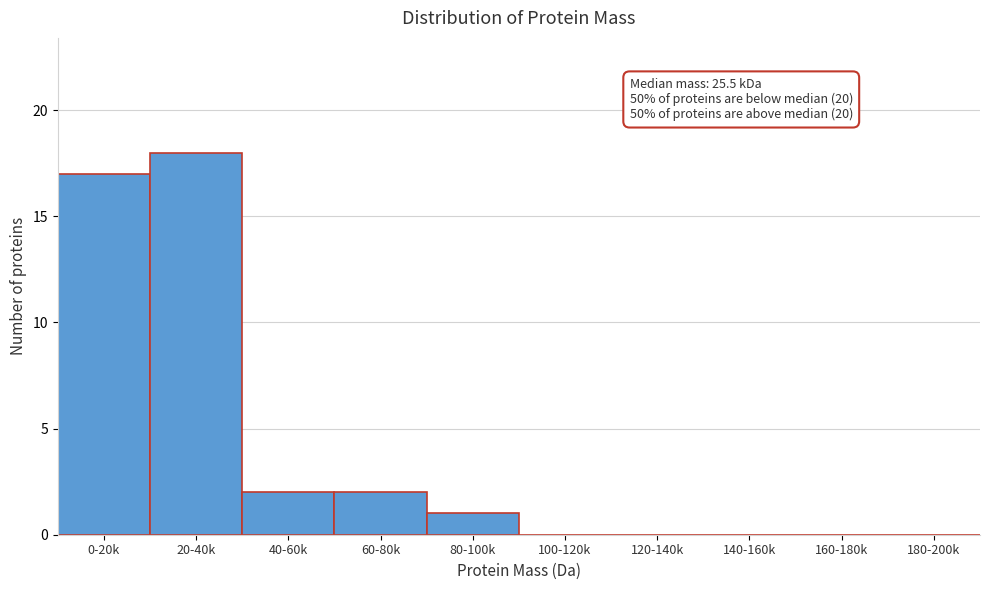

Reading left to right, what are all the values shown in this chart?

0-20k=17	20-40k=18	40-60k=2	60-80k=2	80-100k=1	100-120k=0	120-140k=0	140-160k=0	160-180k=0	180-200k=0